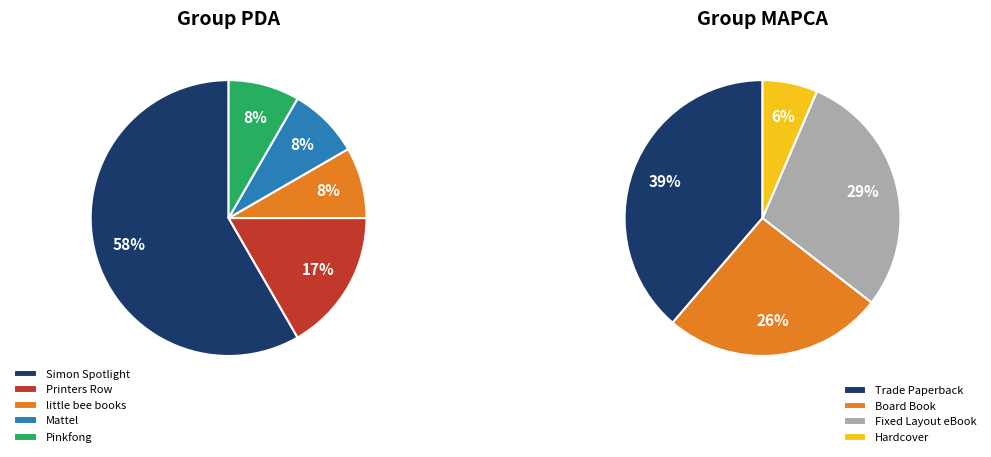

To the nearest percent, what portion does Mattel represent?

8%